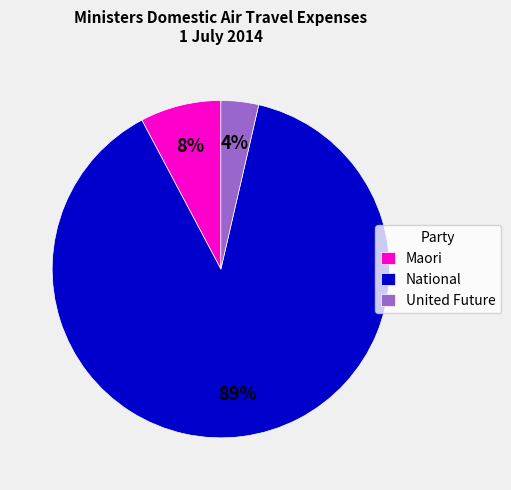

Combined, do National and United Future account for over 50%?

Yes